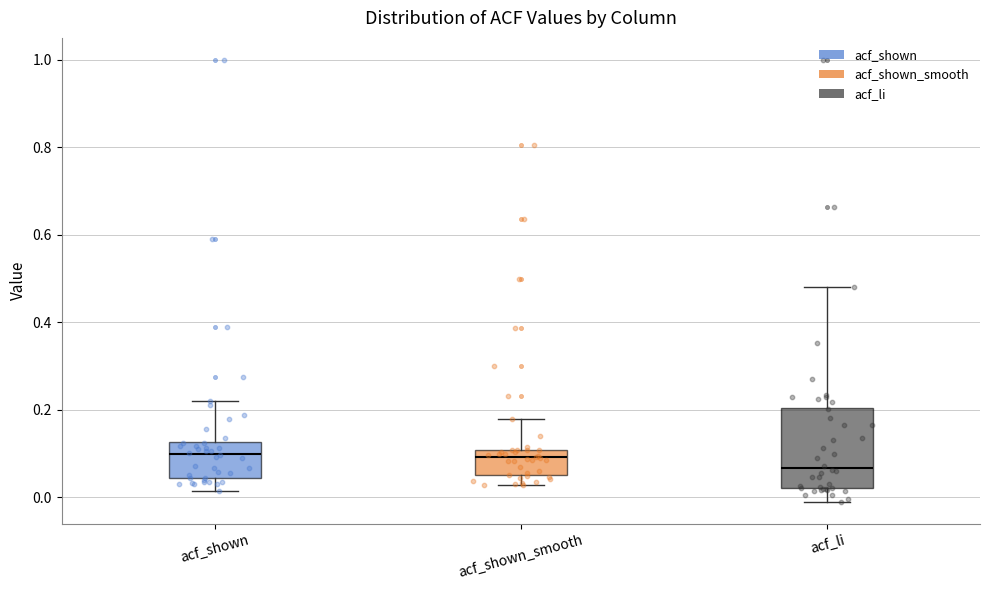

Where is the upper edge of the box for acf_shown_smooth on the y-axis? The values are not printed on the chart, so give them approximately, as read against the axis.

0.10